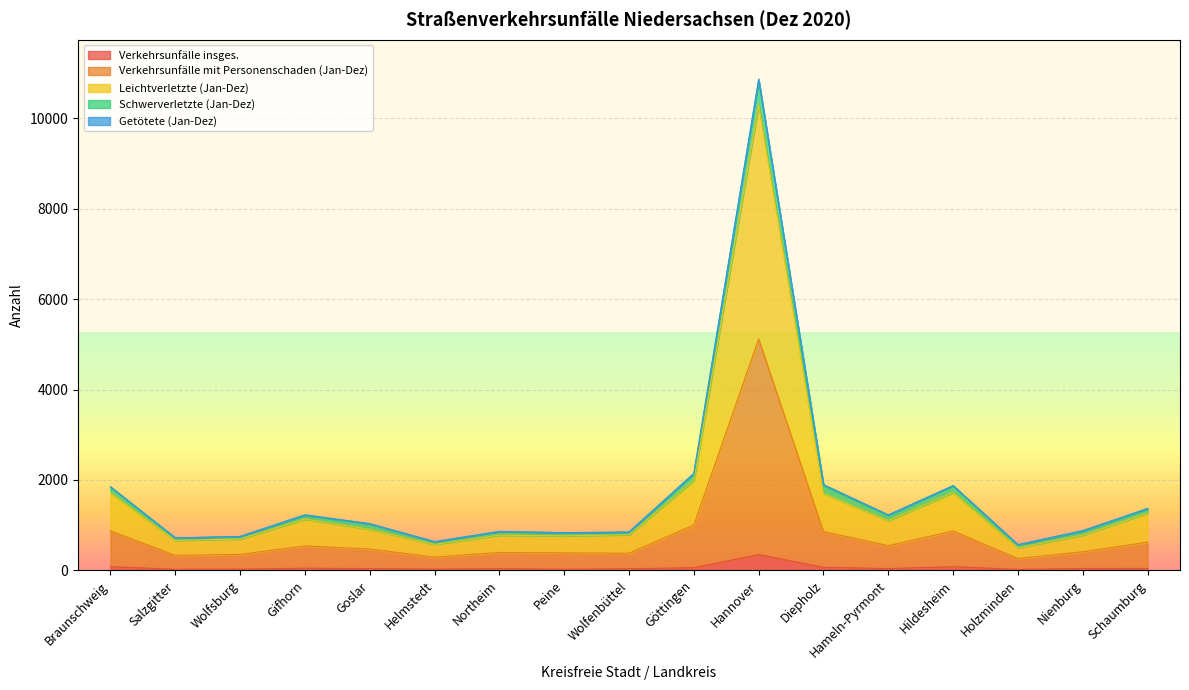

At how many categories does at least one series exceed 2032?

2